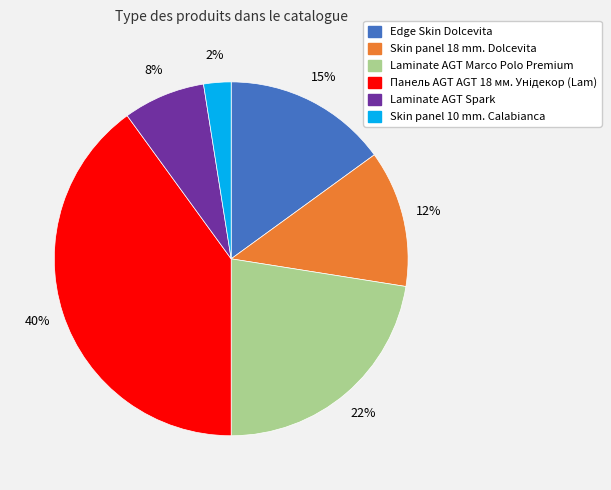

What is the ratio of the value at Edge Skin Dolcevita to the value at Laminate AGT Marco Polo Premium?

0.7